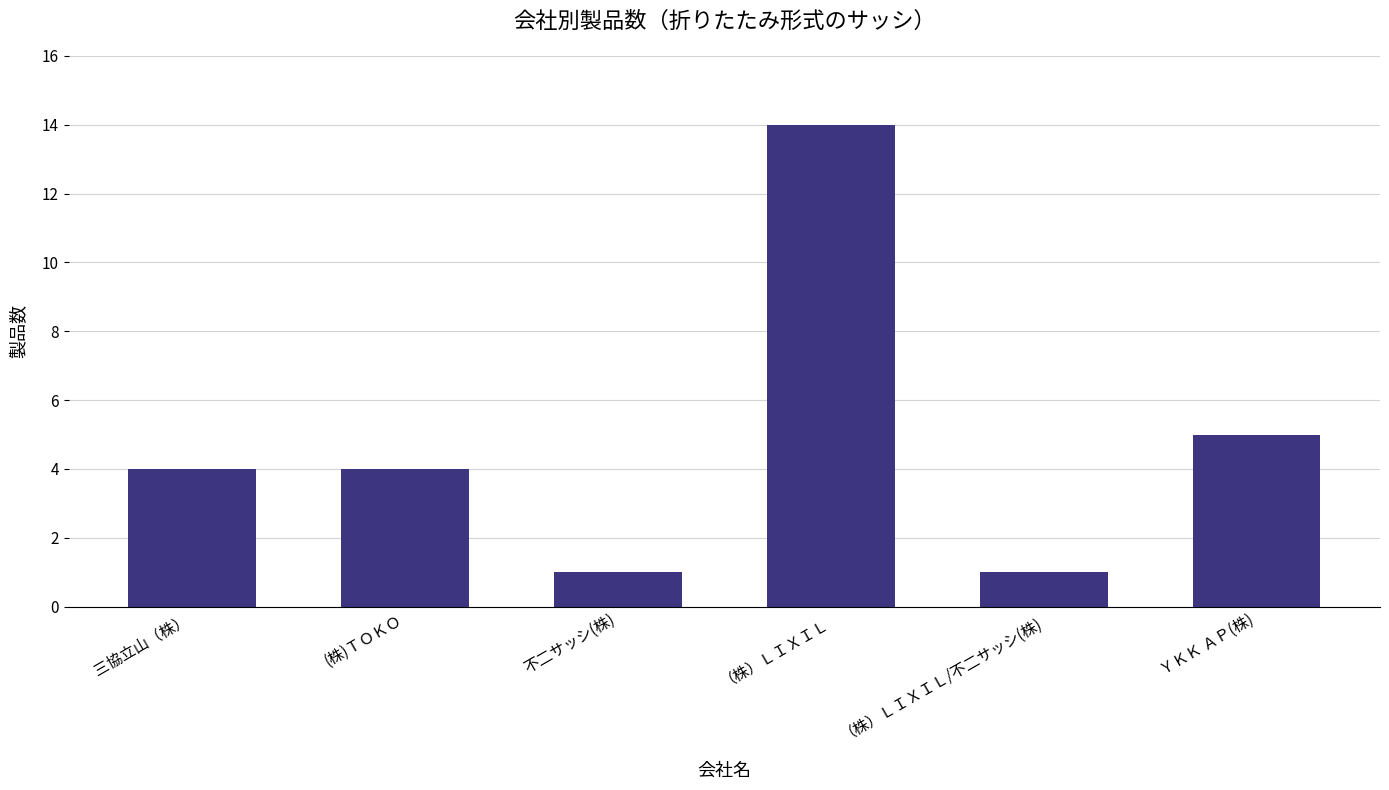

What is the greatest value displayed?

14